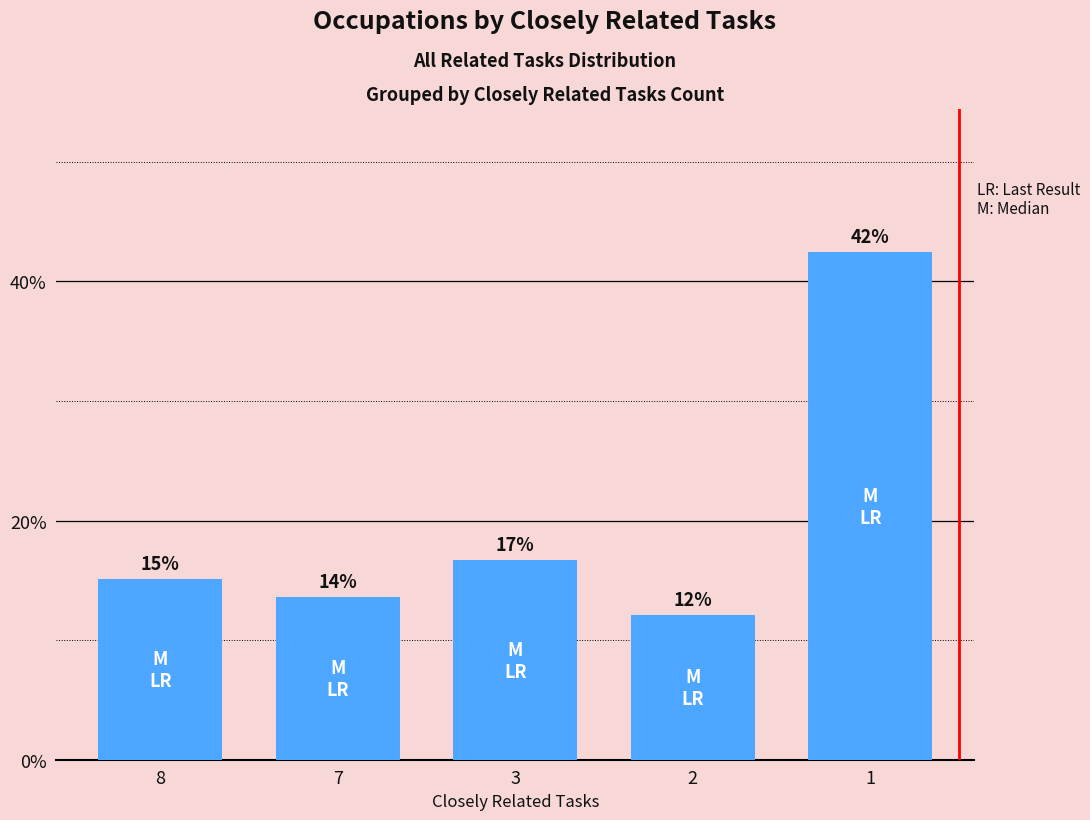

List the labels in order of value, smallest first.

2, 7, 8, 3, 1